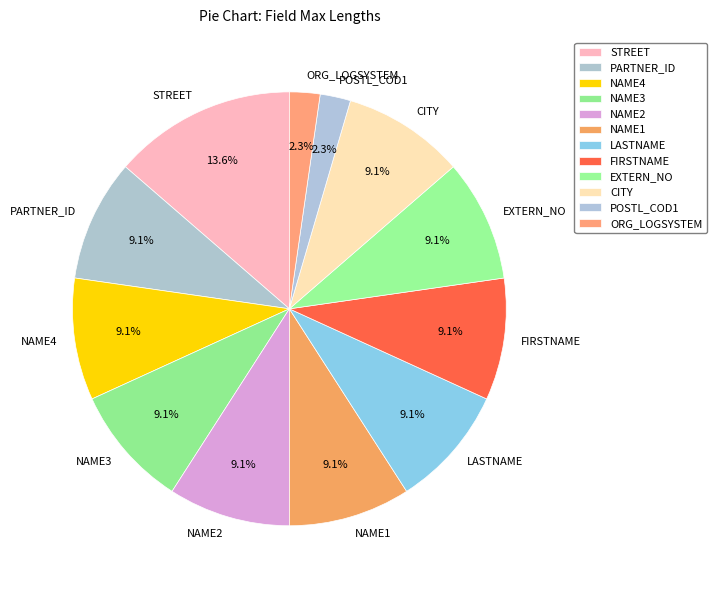

To the nearest percent, what is the average slice percentage?

8%